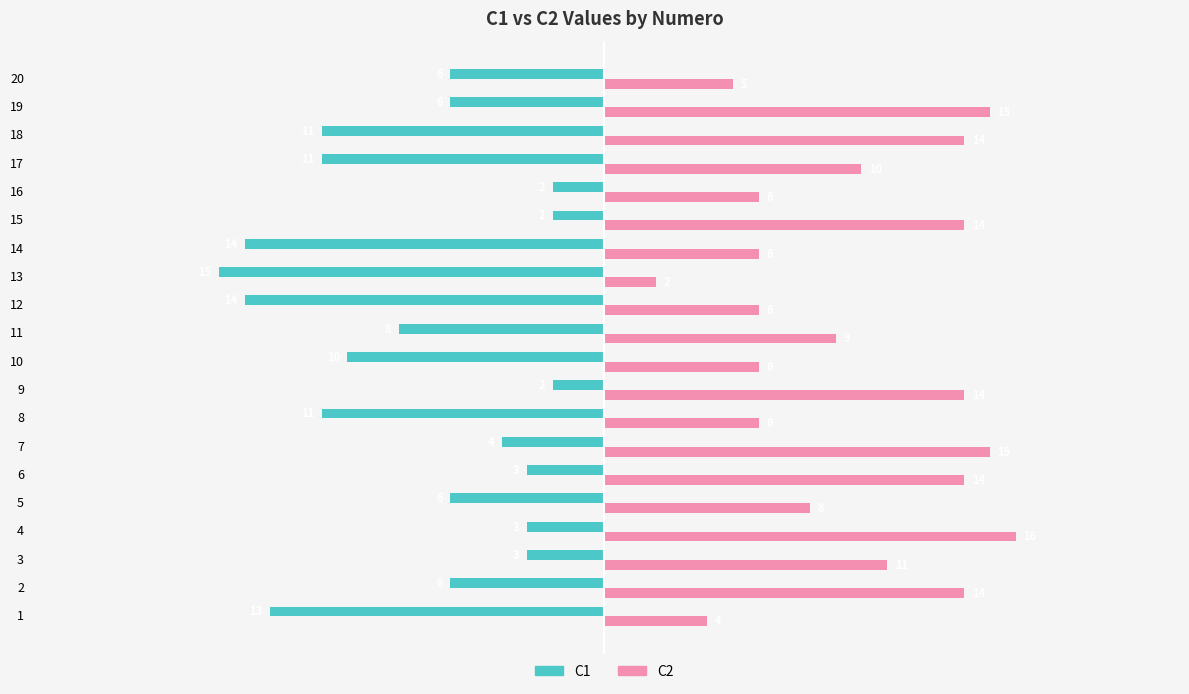

The C2 series shows 6 at 3. True or false?

False